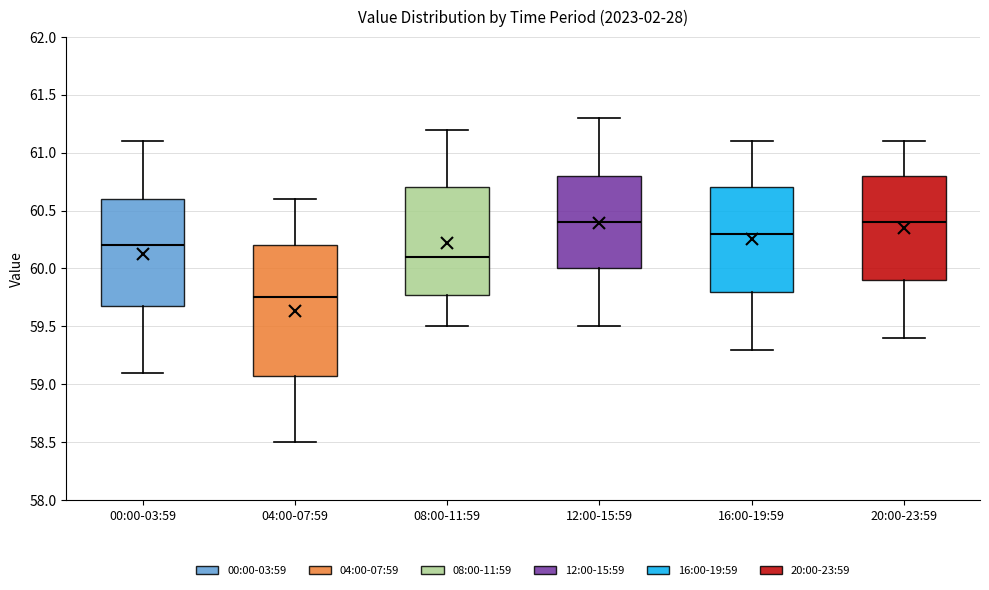

Comparing the boxes themselves (not the whiskers), which one is the tallest?

04:00-07:59